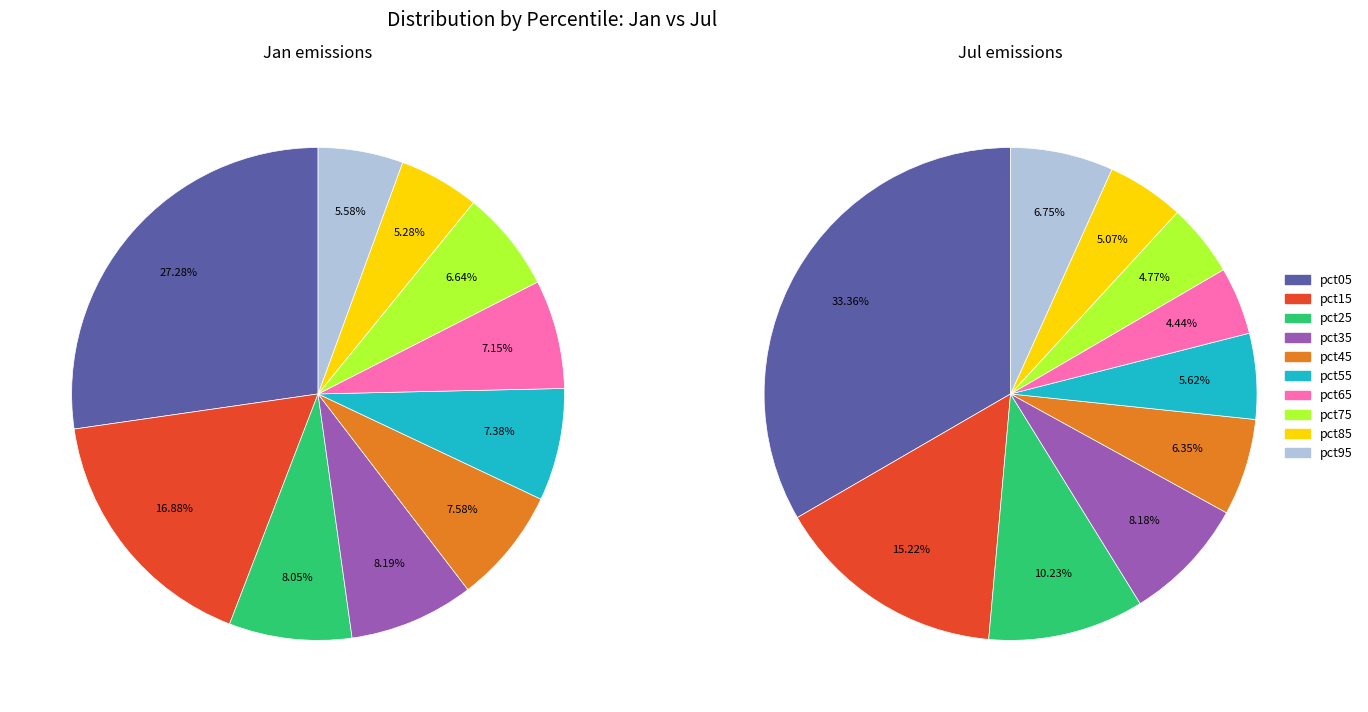

Is there a majority slice in this chart?

No